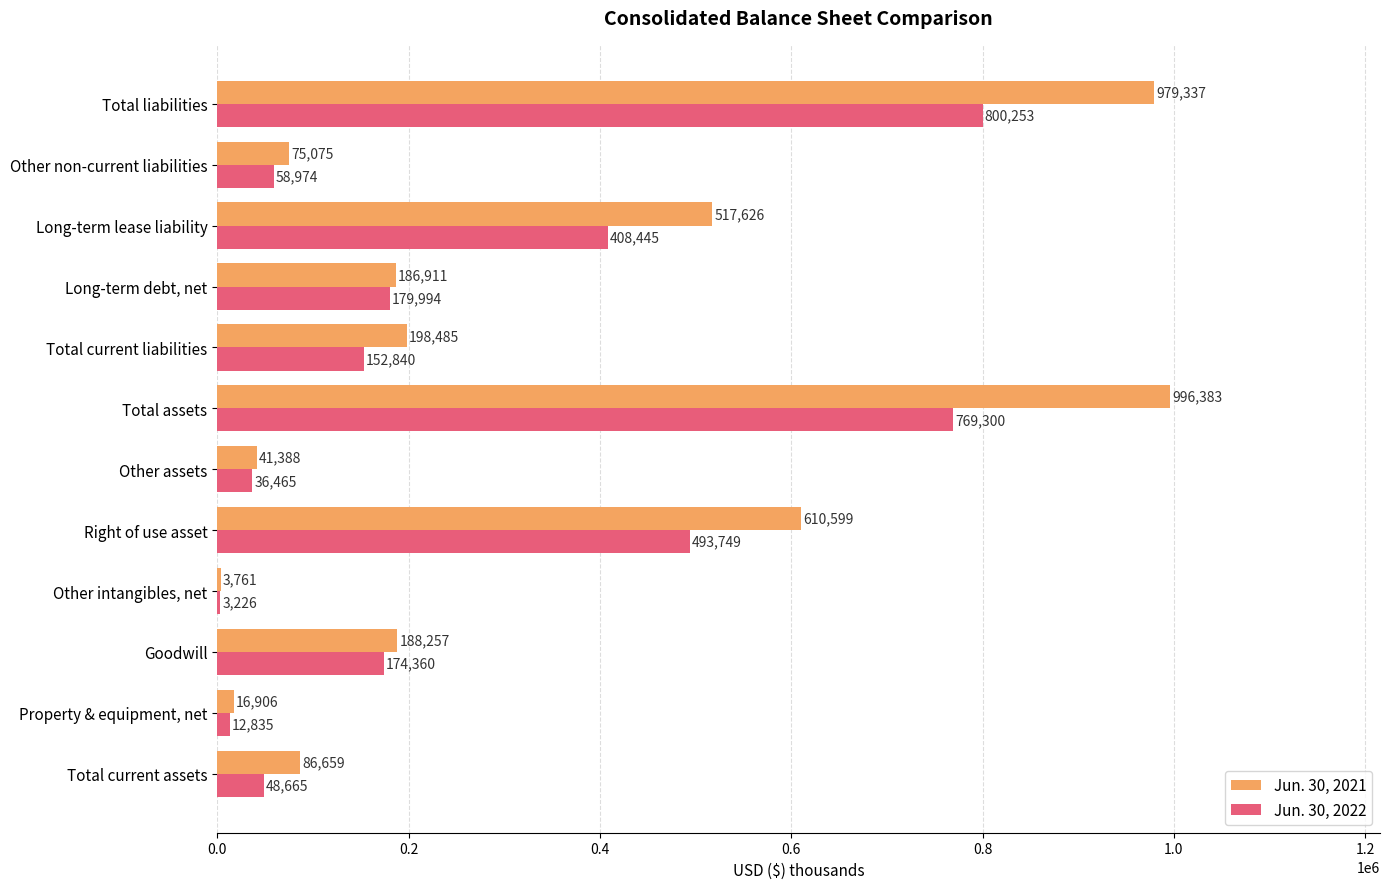

Is the value of Jun. 30, 2021 at Property & equipment, net greater than the value of Jun. 30, 2022 at Other assets?

No